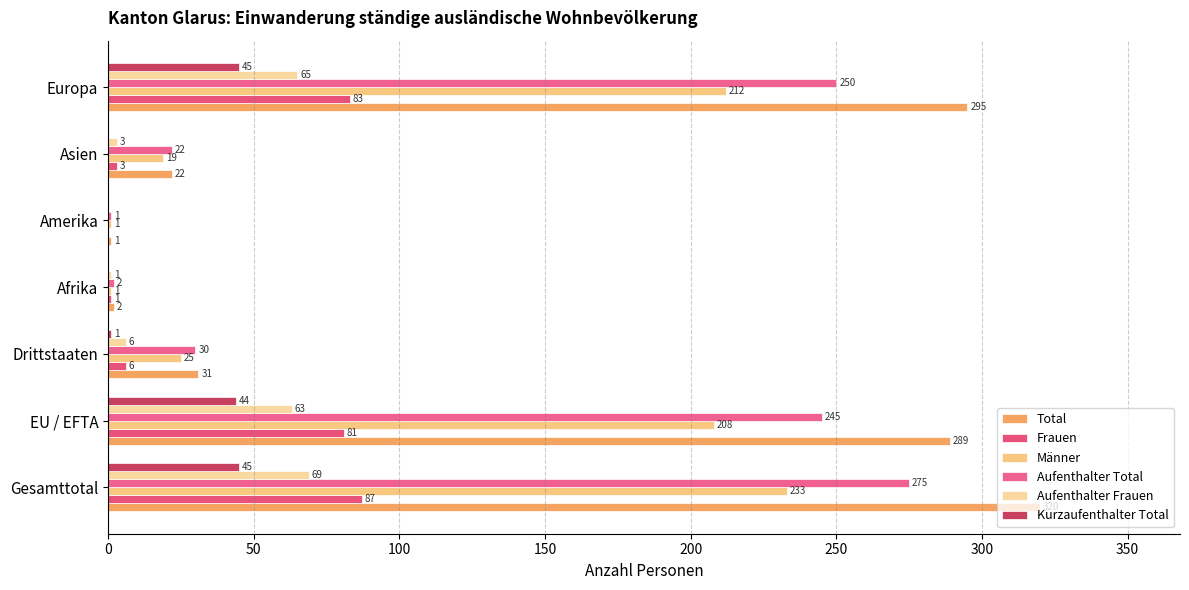

How many positive values does the Kurzaufenthalter Total series have?

4